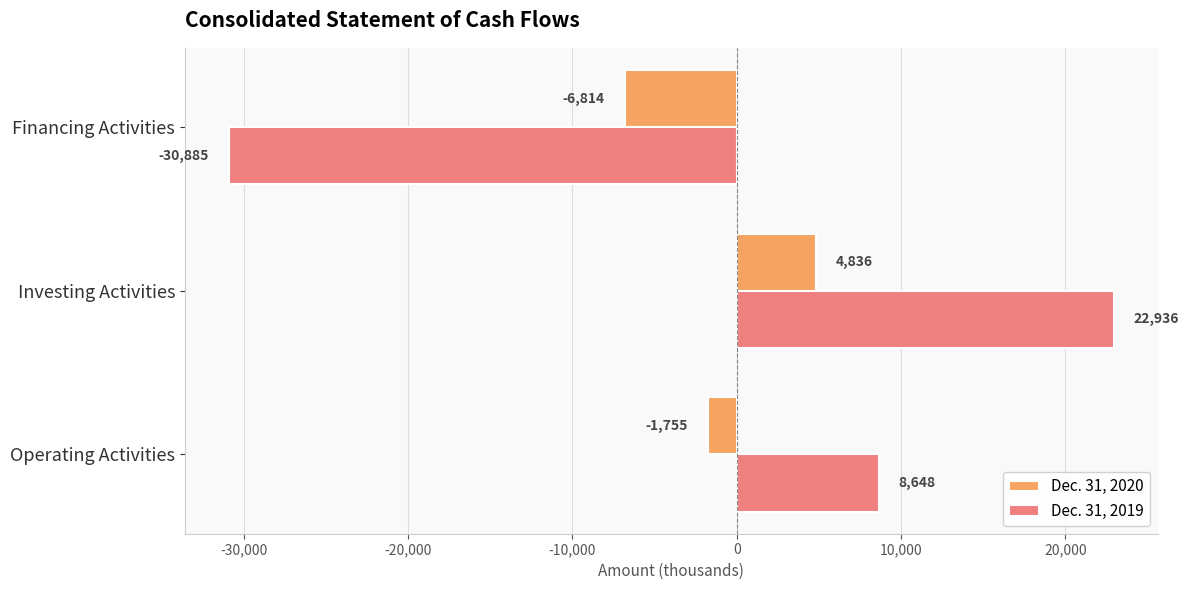

True or false: Dec. 31, 2020 has a value of -1755 at Operating Activities.

True